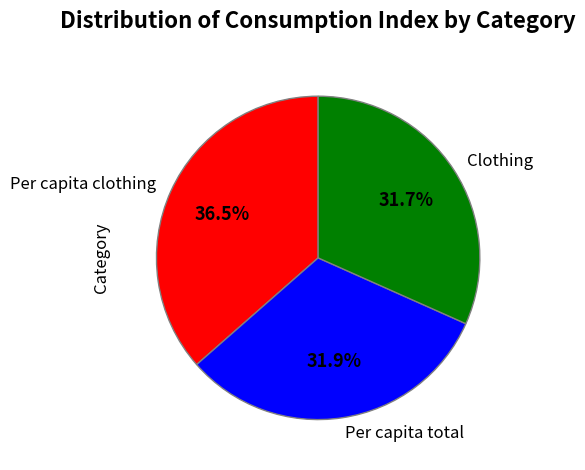

Is the sum of Per capita total and Clothing greater than half?

Yes